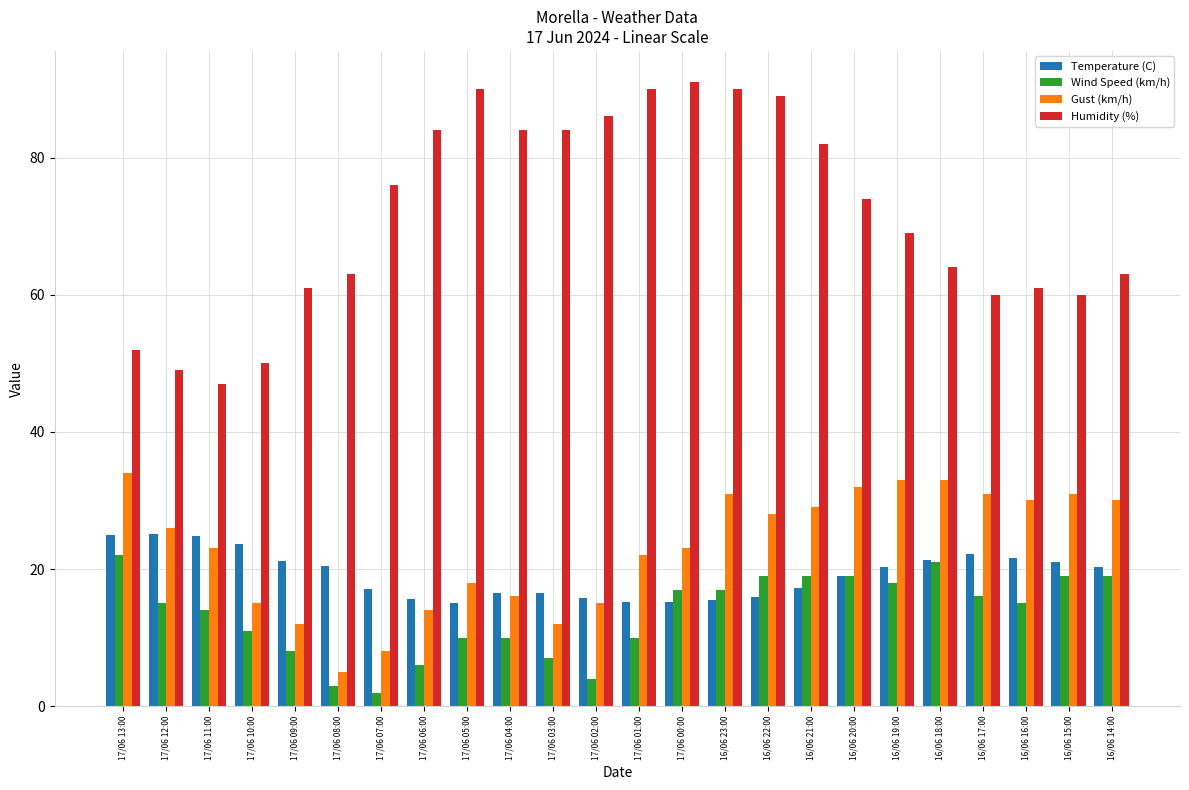

Is it true that Gust (km/h) equals 15.6 at 16/06 18:00?

False